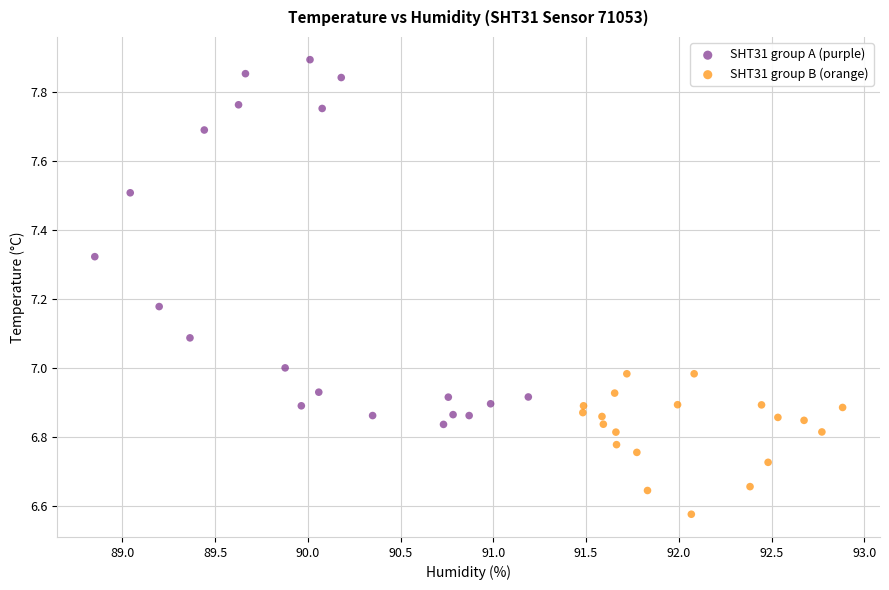

Which series contains the highest Y value?

SHT31 group A (purple)